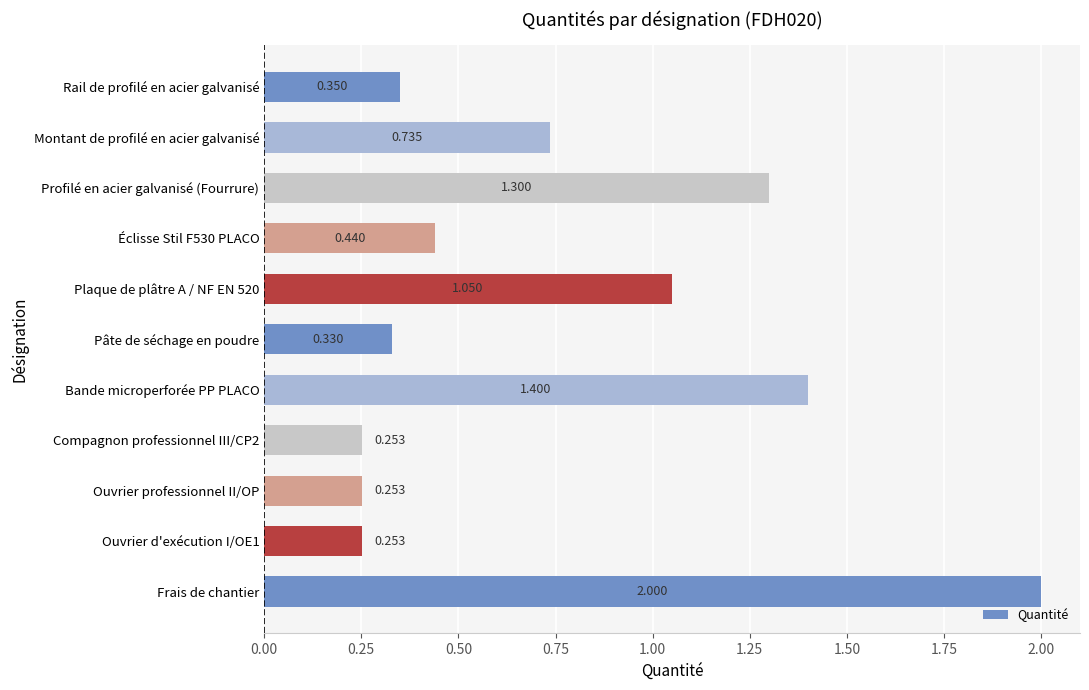

Which category has the highest value across all series?

Frais de chantier